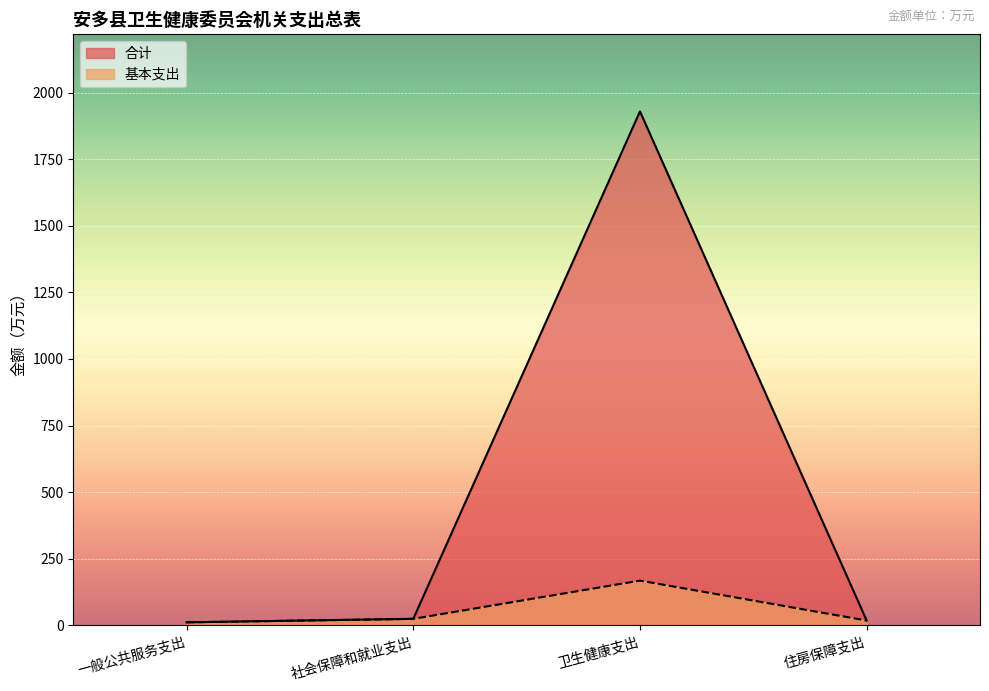

Does the chart display data point markers on the line(s)?

No